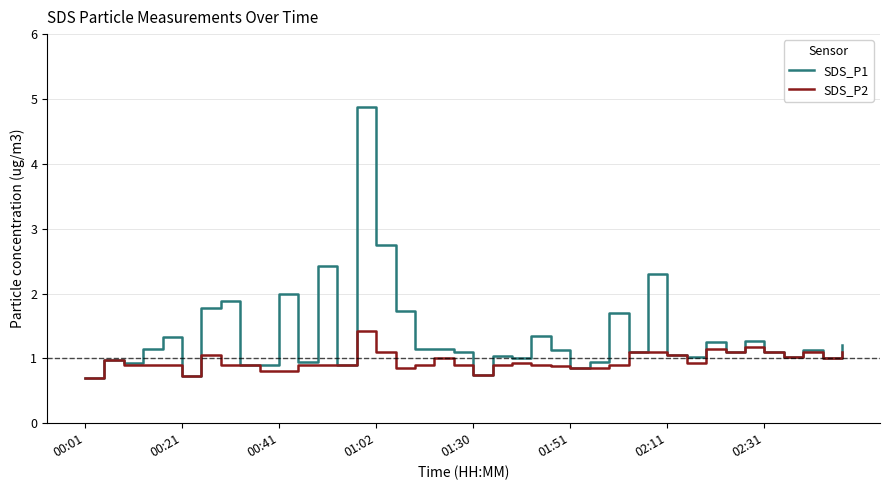

List the series in order of their overall mean, highest first.

SDS_P1, SDS_P2